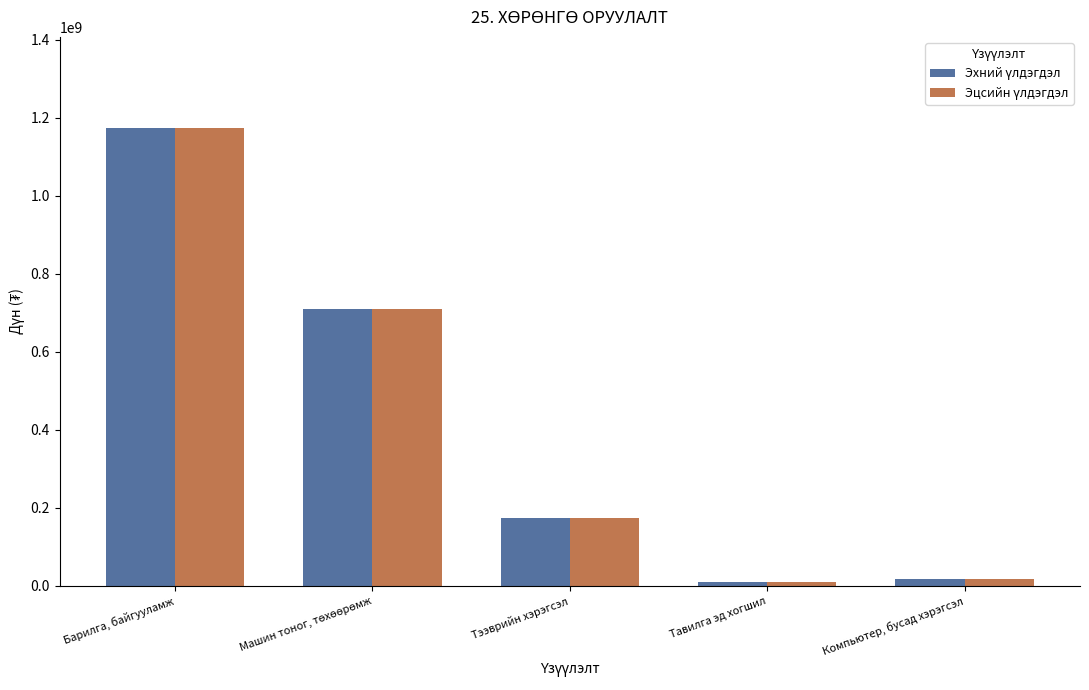

Which category has the highest value across all series?

Барилга, байгууламж